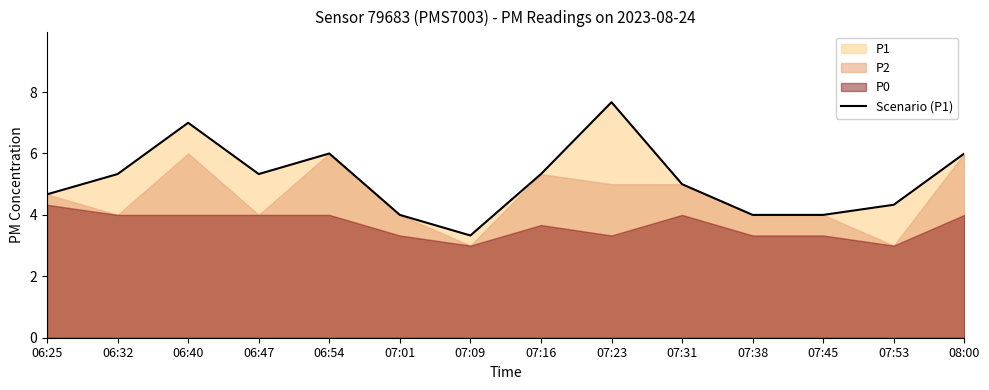

What is the ratio of the value at 06:40 to the value at 07:38?

1.8